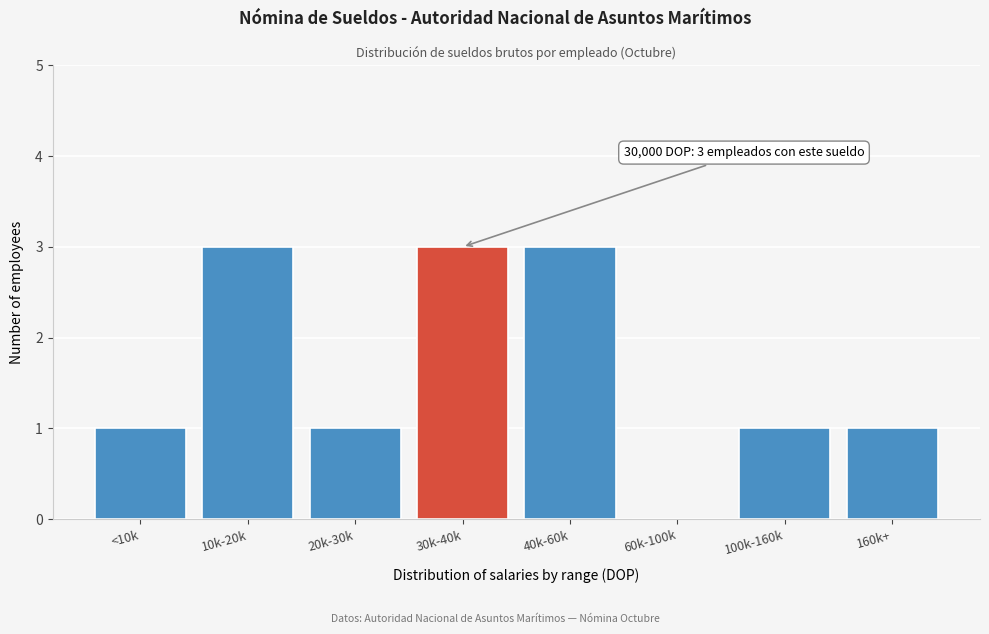

Reading left to right, extract all data points from this chart.

<10k=1	10k-20k=3	20k-30k=1	30k-40k=3	40k-60k=3	60k-100k=0	100k-160k=1	160k+=1